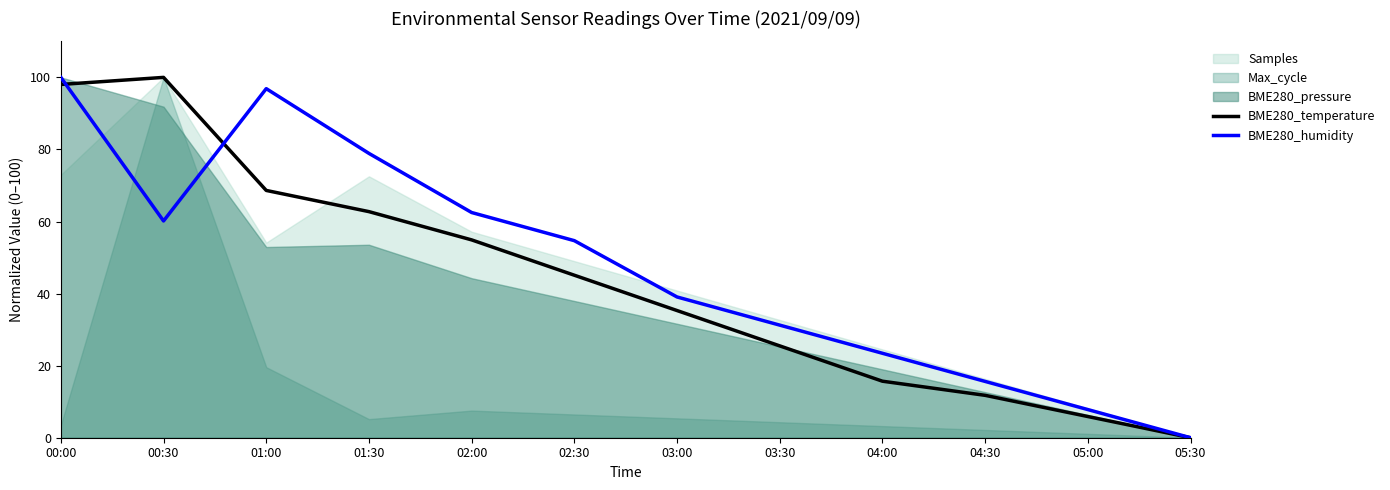

How many values in BME280_temperature are above zero?

11